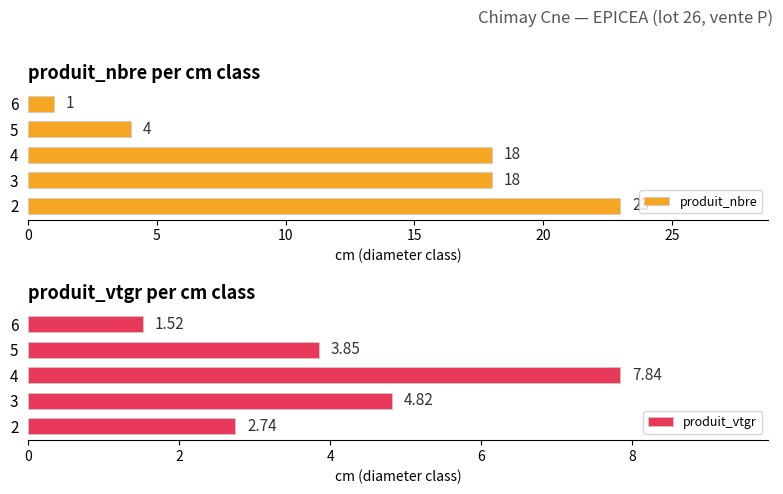

What is the maximum value for produit_nbre?

23